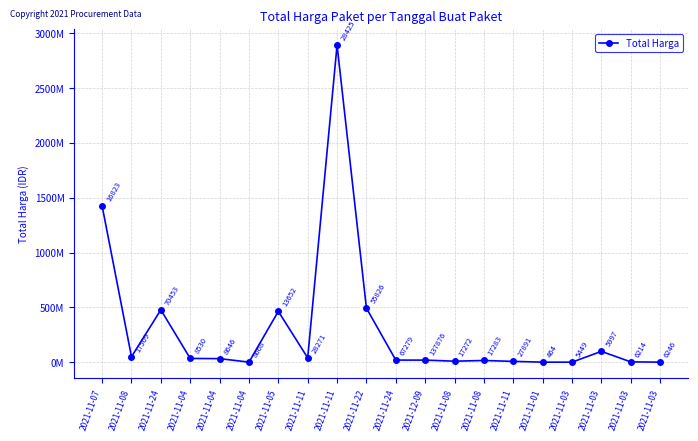

What is the value of the 8th point from the left?

39440000